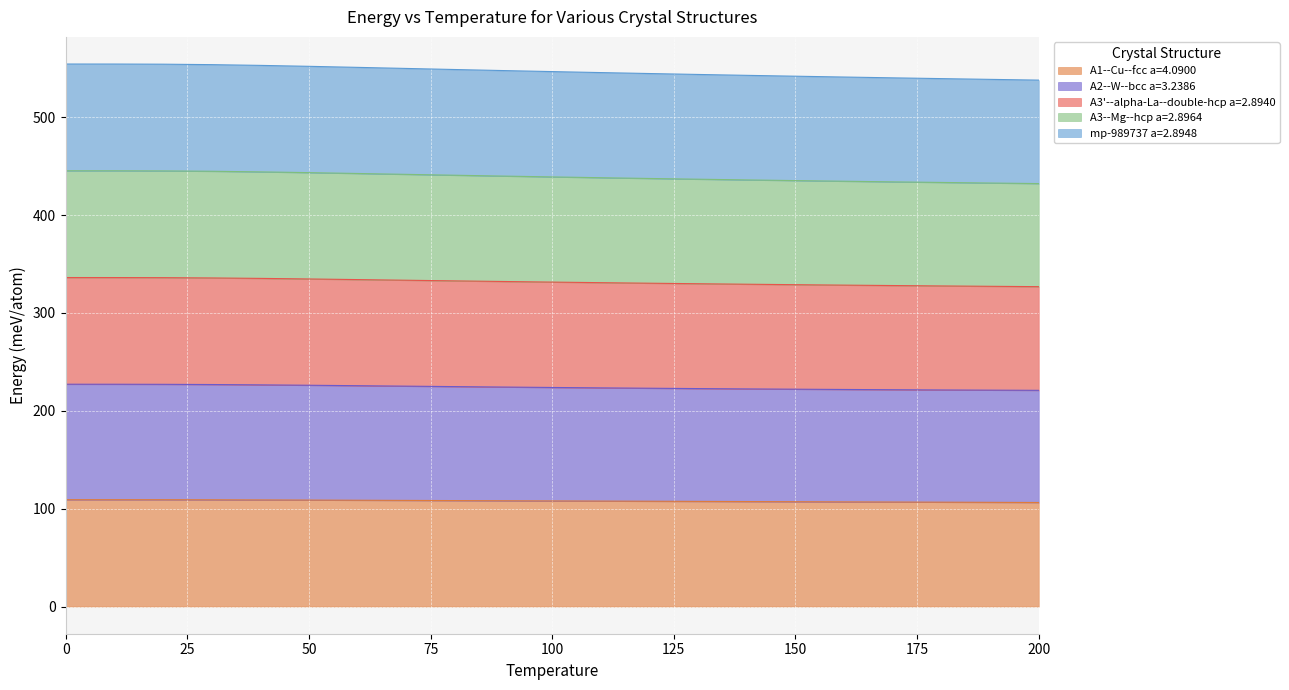

Which category has the lowest value in the A3'--alpha-La--double-hcp a=2.8940 series?

200